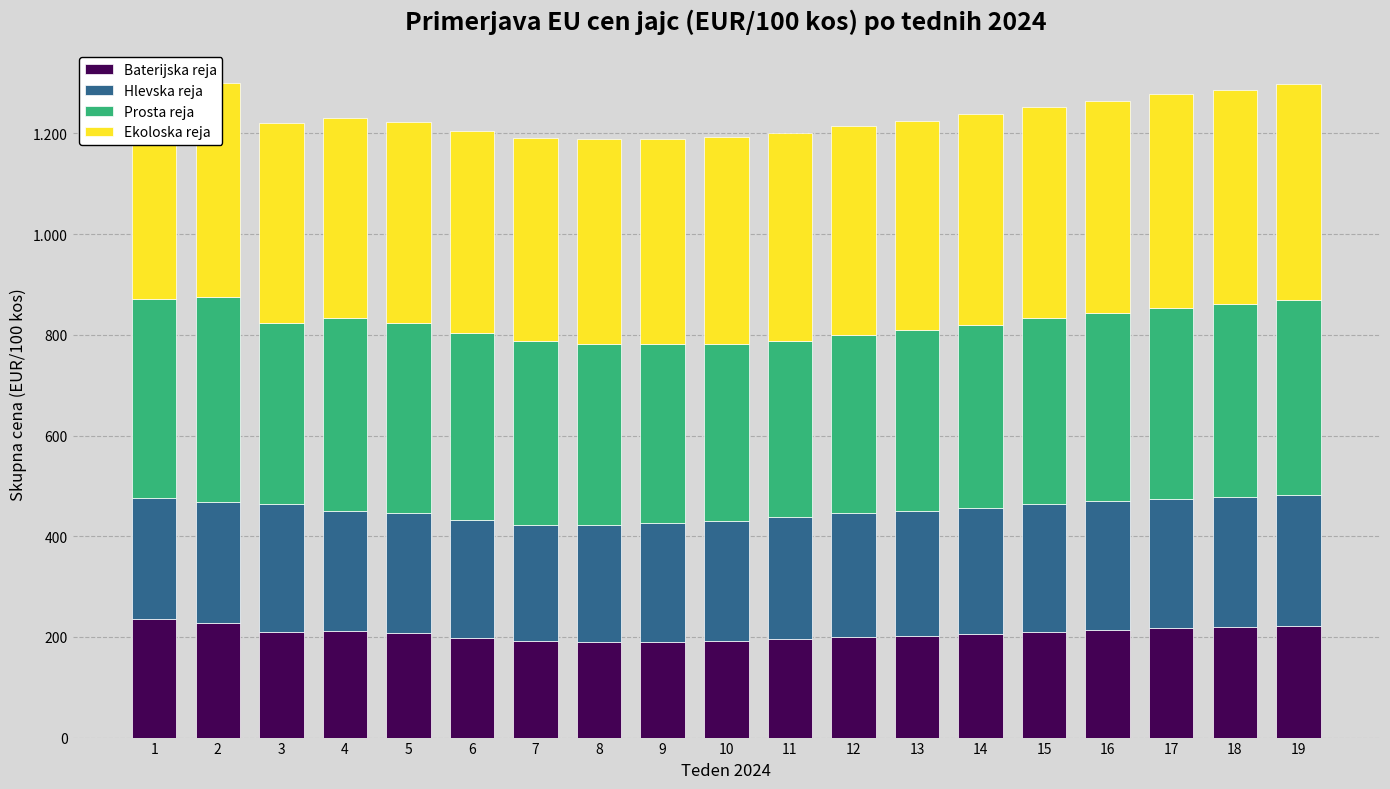

How many bars are there in total?

76